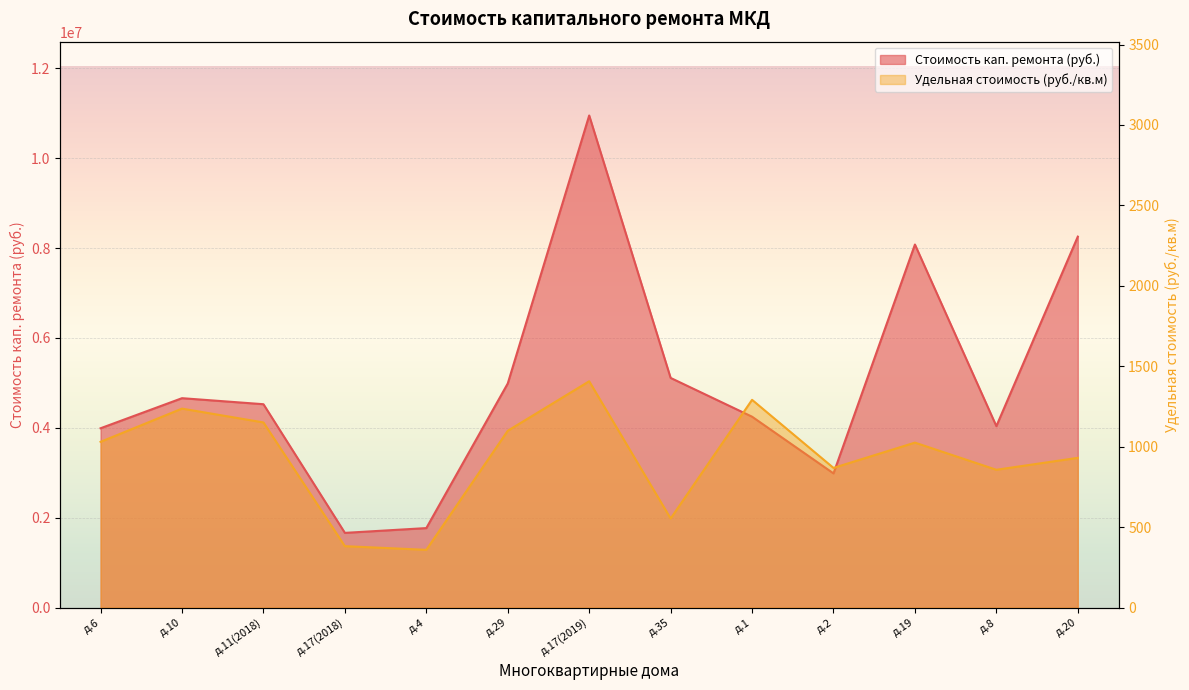

Where does the Стоимость кап. ремонта (руб.) series first go above 4525716?

д.10